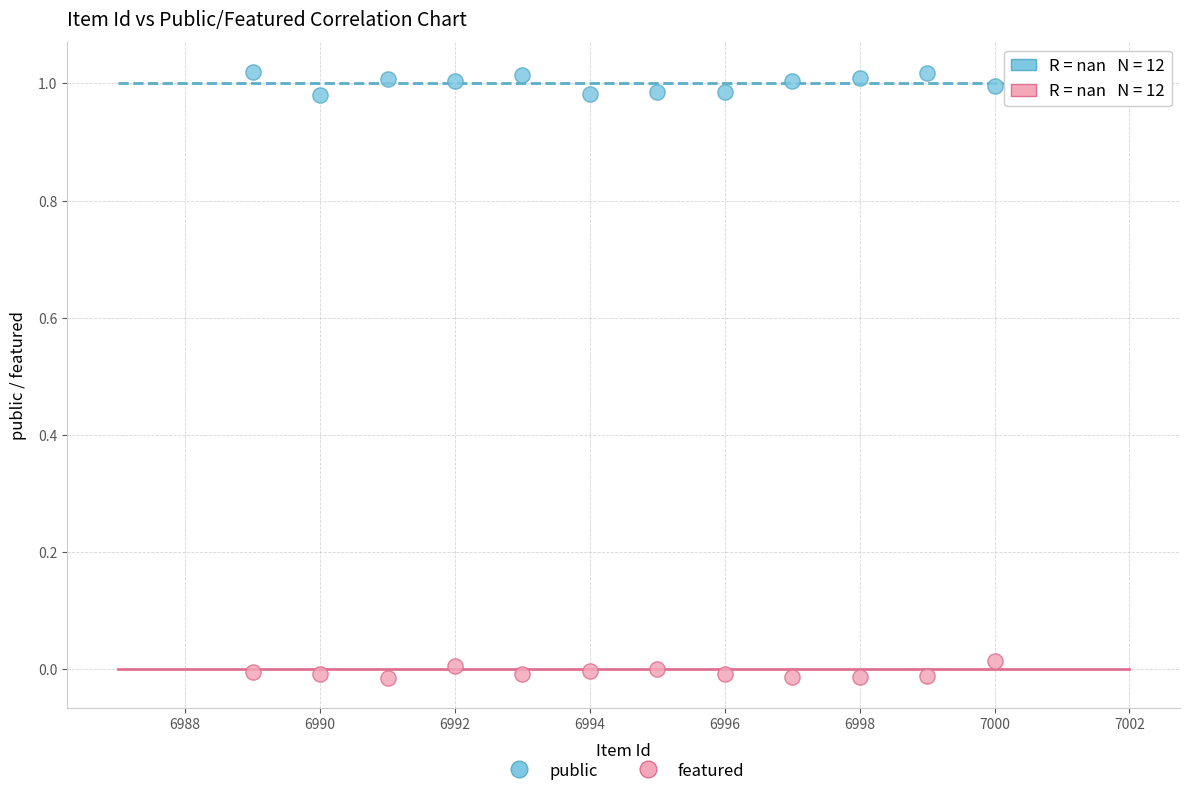

Which series reaches the maximum Y coordinate?

public